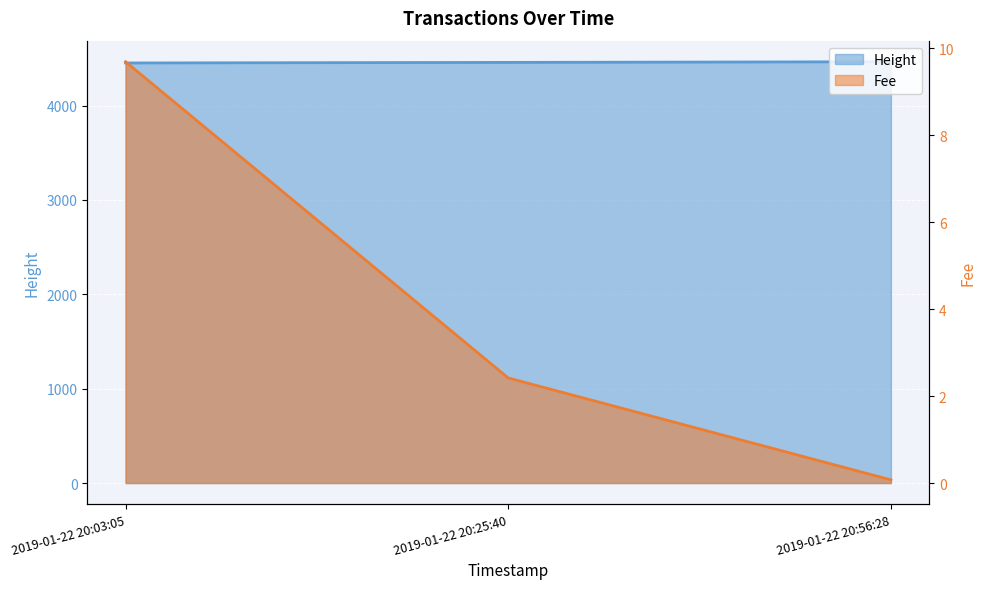

How many data points does each series have?

3